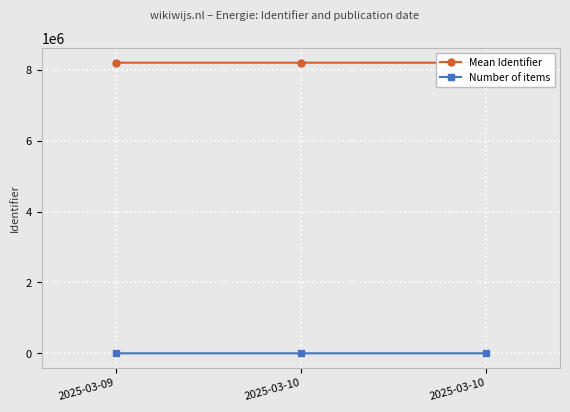

At which label is Number of items closest to 7?

2025-03-10